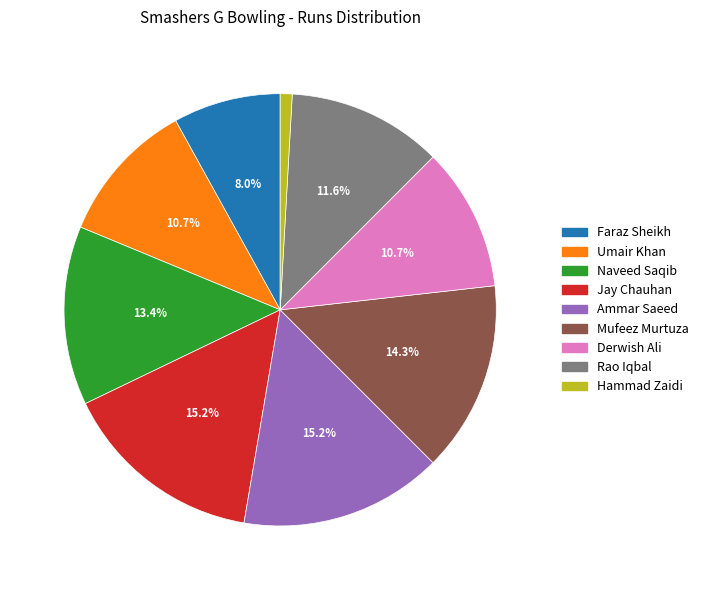

What is the smallest slice in the pie chart?

Hammad Zaidi